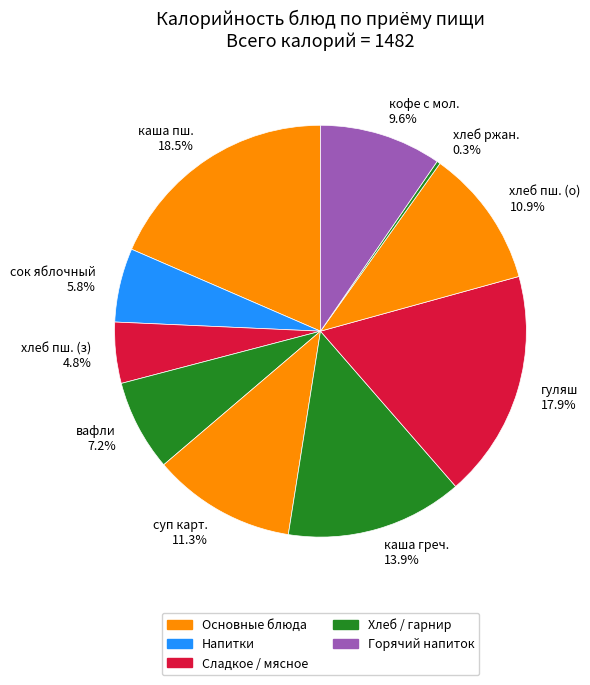

Which slice is the largest?

каша пш. 18.5%